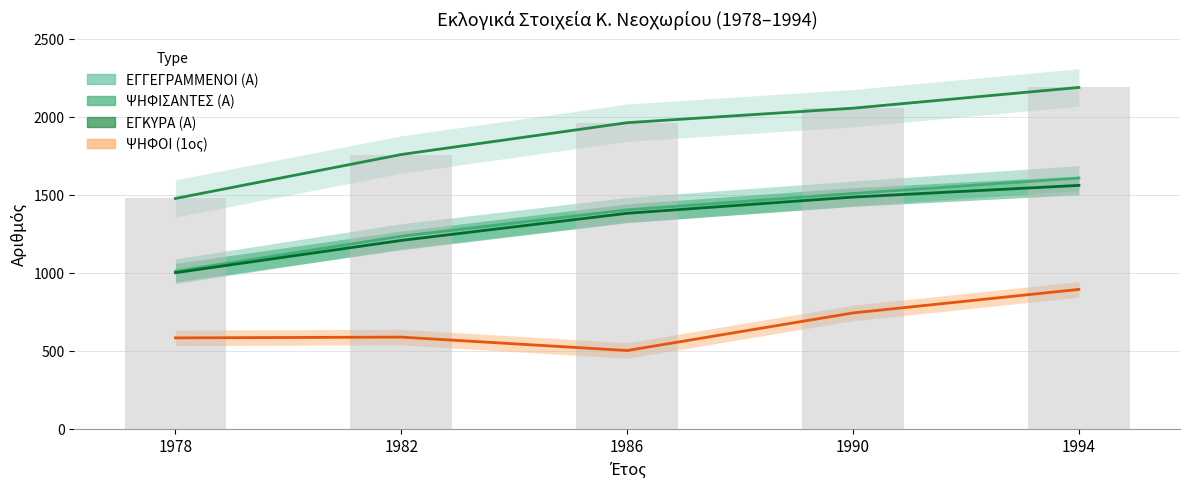

At which category does the chart reach its minimum across all series?

1986